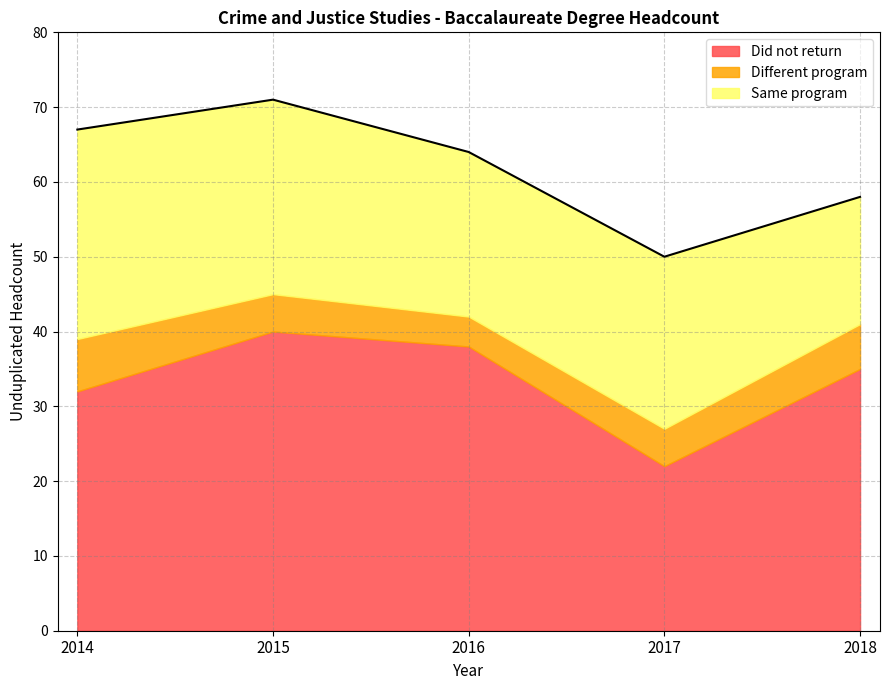

Is it true that Different program equals 1 at 2017?

False